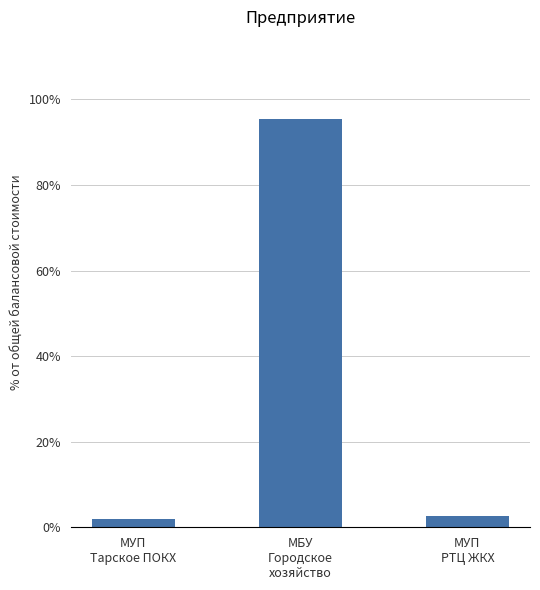

At which category does the chart reach its peak across all series?

МБУ
Городское
хозяйство